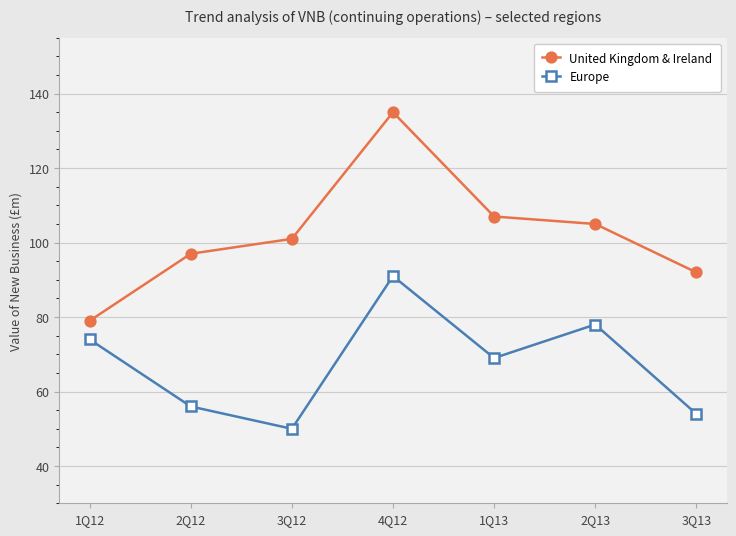

Reading left to right, extract all data points from this chart.

United Kingdom & Ireland: 1Q12=79	2Q12=97	3Q12=101	4Q12=135	1Q13=107	2Q13=105	3Q13=92
Europe: 1Q12=74	2Q12=56	3Q12=50	4Q12=91	1Q13=69	2Q13=78	3Q13=54